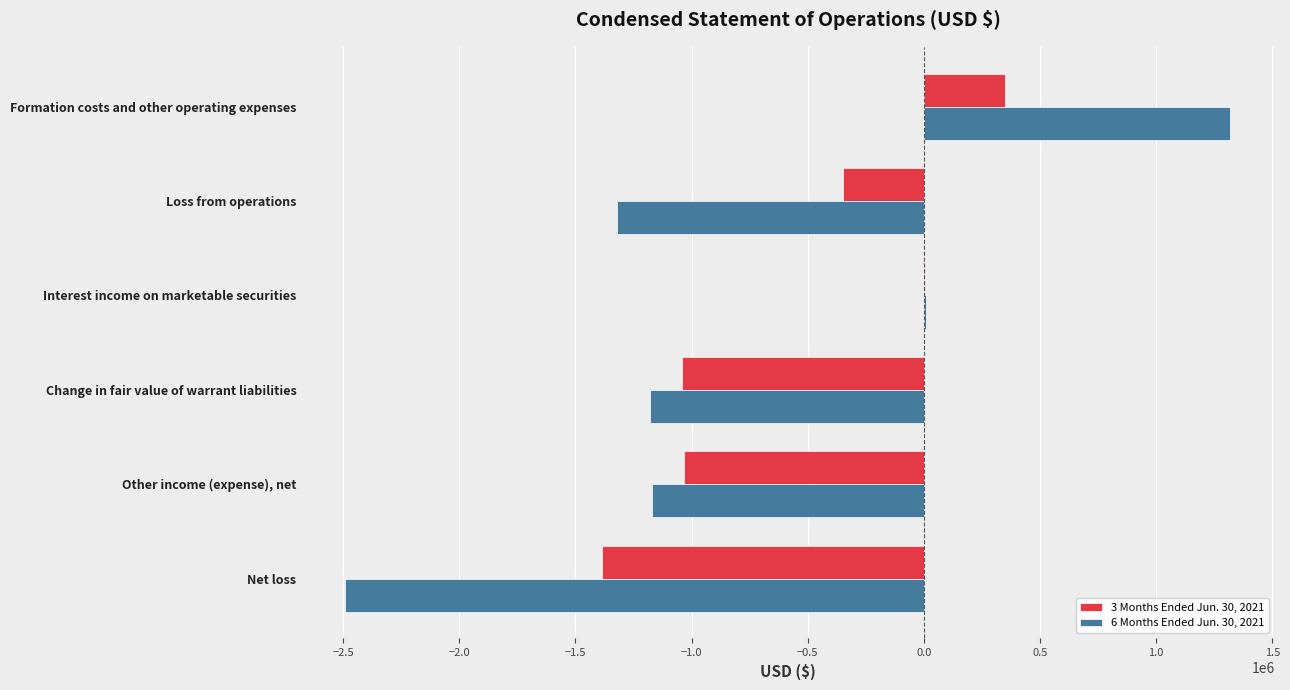

Which series has the largest total across all categories?

3 Months Ended Jun. 30, 2021